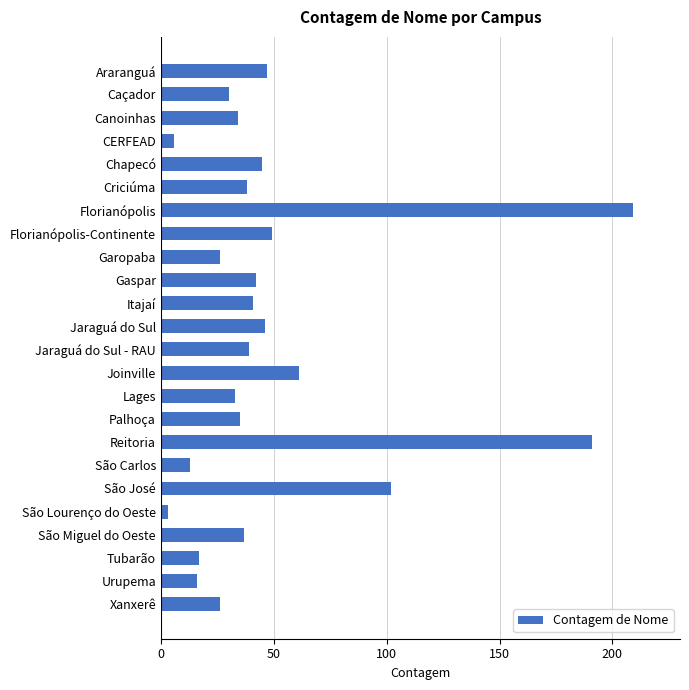

Reading bottom to top, transcribe all the data shown in this chart.

Xanxerê=26	Urupema=16	Tubarão=17	São Miguel do Oeste=37	São Lourenço do Oeste=3	São José=102	São Carlos=13	Reitoria=191	Palhoça=35	Lages=33	Joinville=61	Jaraguá do Sul - RAU=39	Jaraguá do Sul=46	Itajaí=41	Gaspar=42	Garopaba=26	Florianópolis-Continente=49	Florianópolis=209	Criciúma=38	Chapecó=45	CERFEAD=6	Canoinhas=34	Caçador=30	Araranguá=47